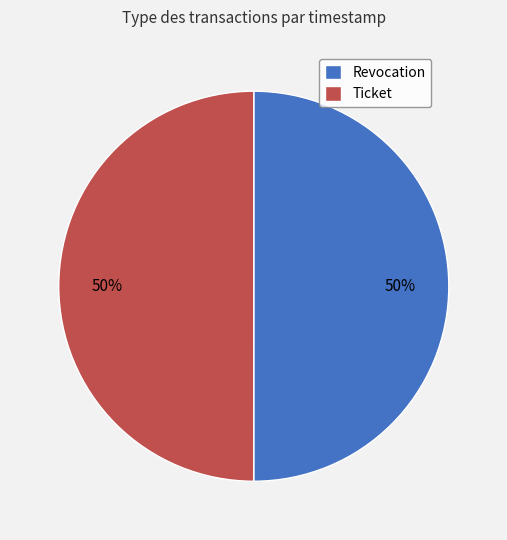

What is the ratio of the value at Ticket to the value at Revocation?

1.0